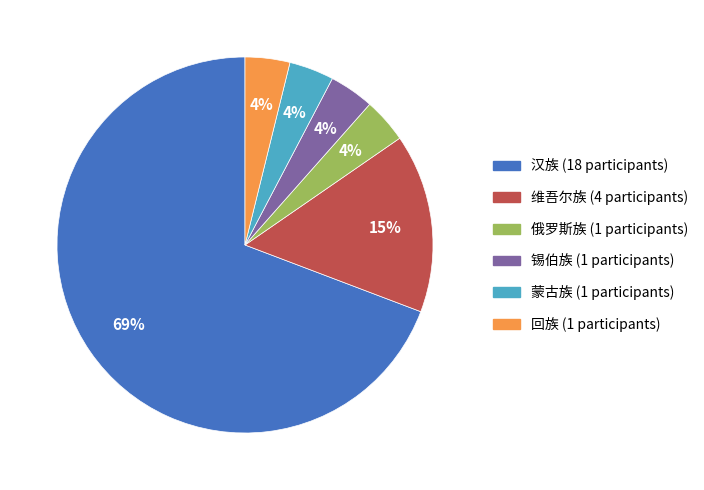

Which category accounts for the majority?

汉族